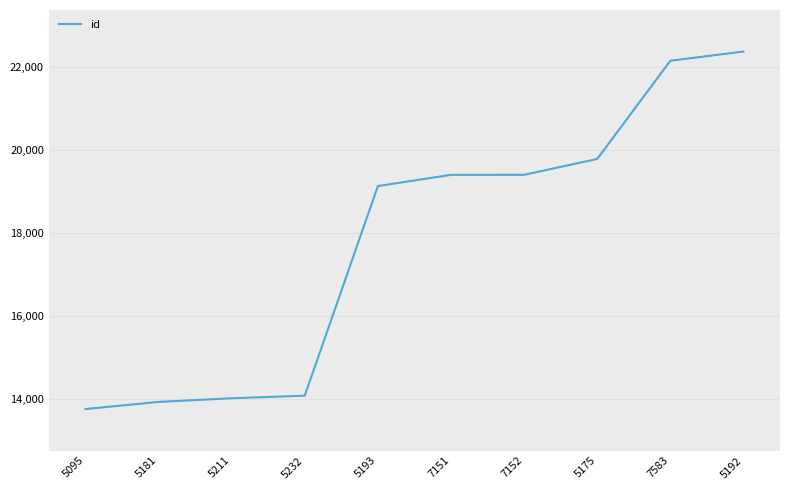

At which label is the value closest to 18072?

5193